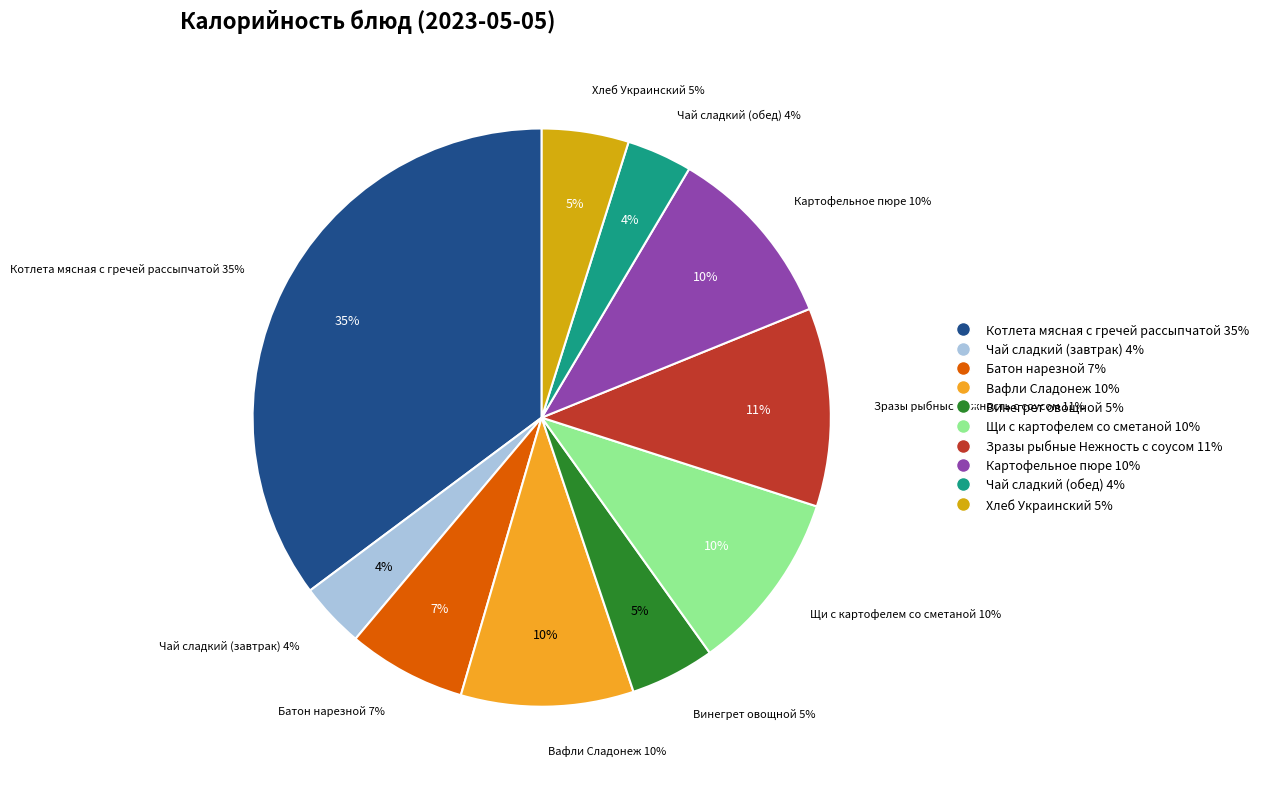

To the nearest percent, what percentage of the pie is Чай сладкий (обед)?

4%